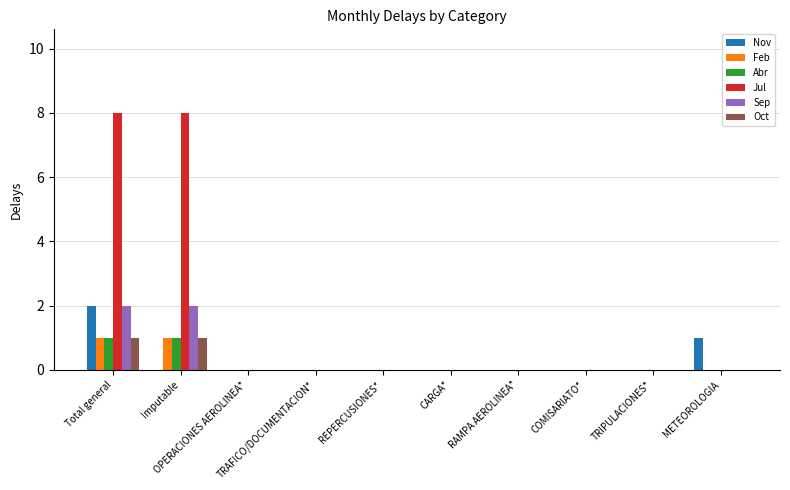

Reading left to right, transcribe all the data shown in this chart.

Nov: 2	0	0	0	0	0	0	0	0	1
Feb: 1	1	0	0	0	0	0	0	0	0
Abr: 1	1	0	0	0	0	0	0	0	0
Jul: 8	8	0	0	0	0	0	0	0	0
Sep: 2	2	0	0	0	0	0	0	0	0
Oct: 1	1	0	0	0	0	0	0	0	0